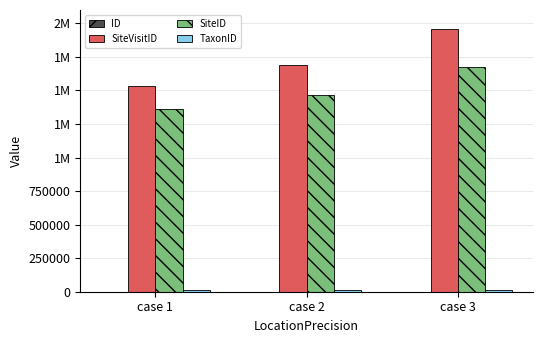

Are the bars horizontal?

No